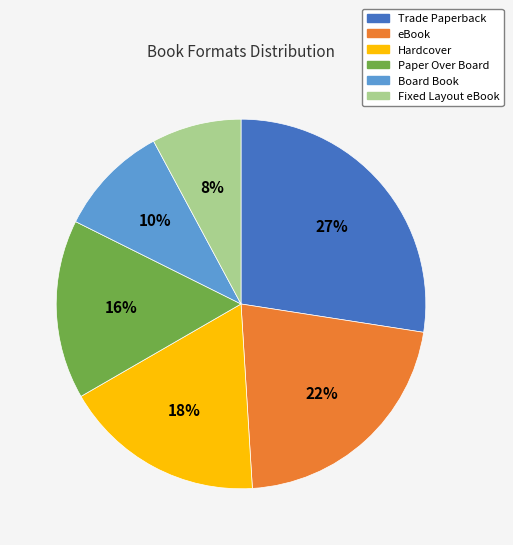

Do Paper Over Board and eBook together represent more than half of the pie?

No